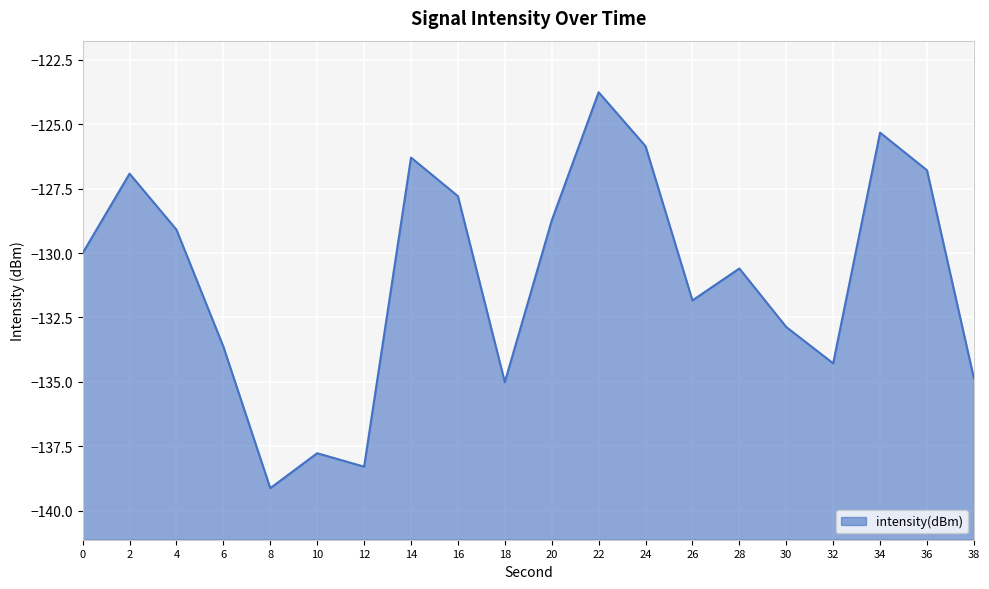

Reading right to left, list all the values displayed in this chart.

-134.9	-126.8	-125.3	-134.3	-132.9	-130.6	-131.8	-125.9	-123.8	-128.7	-135.0	-127.8	-126.3	-138.3	-137.8	-139.1	-133.6	-129.1	-126.9	-130.0